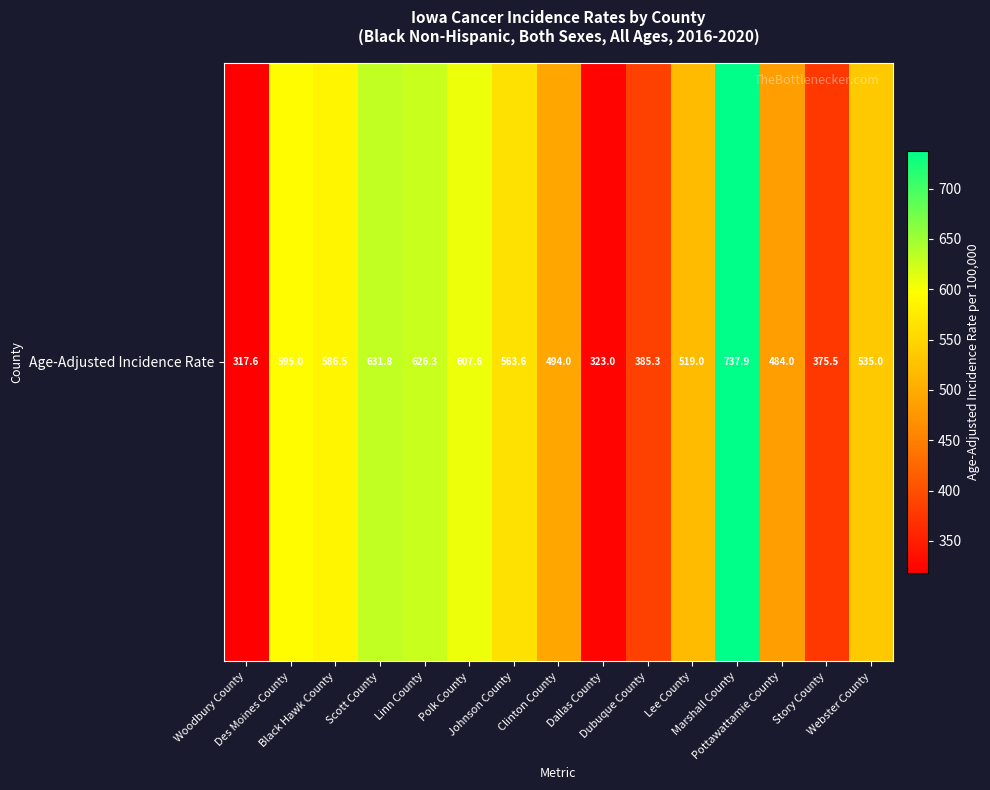

Reading left to right, list all the values displayed in this chart.

317.6	595.0	586.5	631.8	626.3	607.6	563.6	494.0	323.0	385.3	519.0	737.9	484.0	375.5	535.0